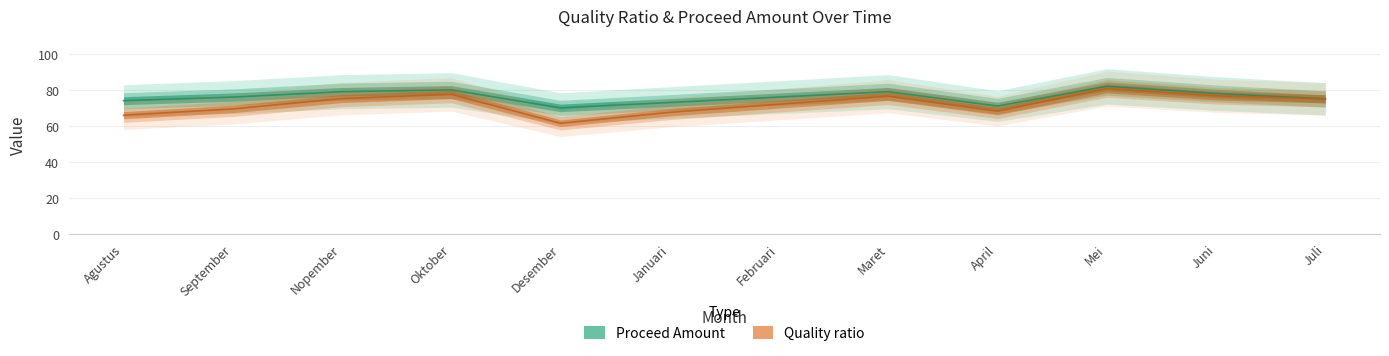

What is the label of the 6th point from the left?

Januari